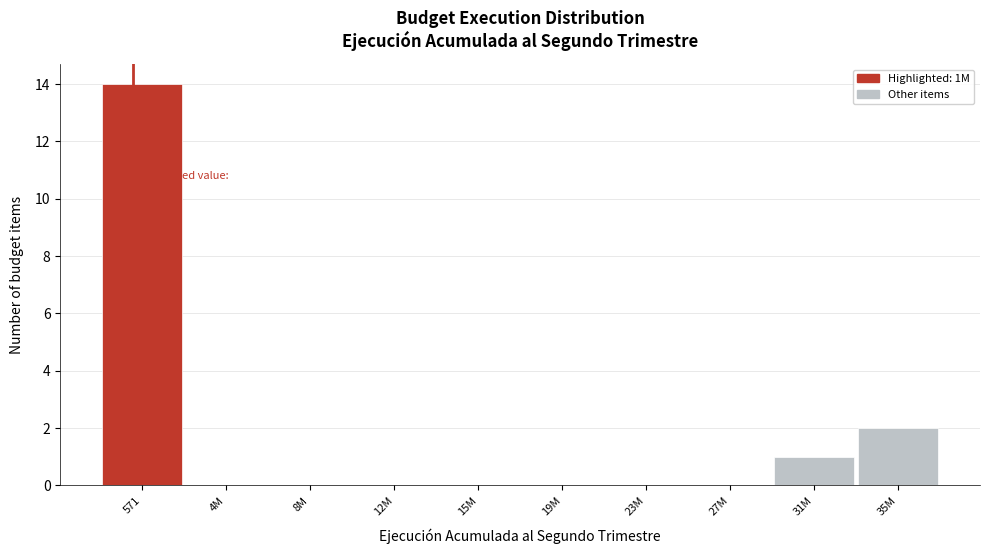

Reading left to right, extract all data points from this chart.

571=14	4M=0	8M=0	12M=0	15M=0	19M=0	23M=0	27M=0	31M=1	35M=2